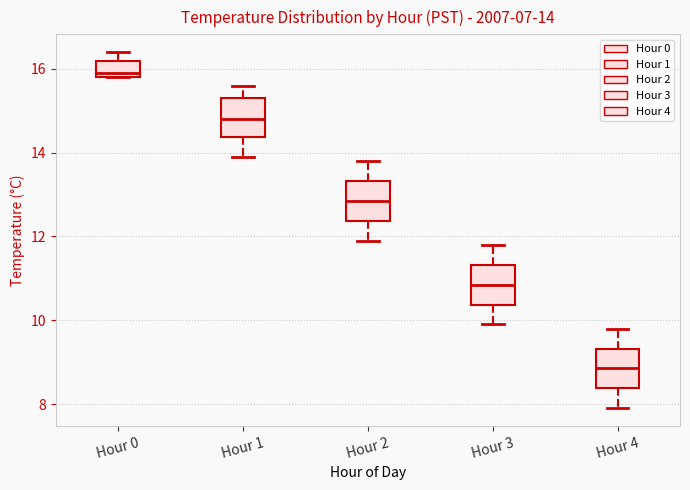

Which box has the lowest median line?

Hour 4